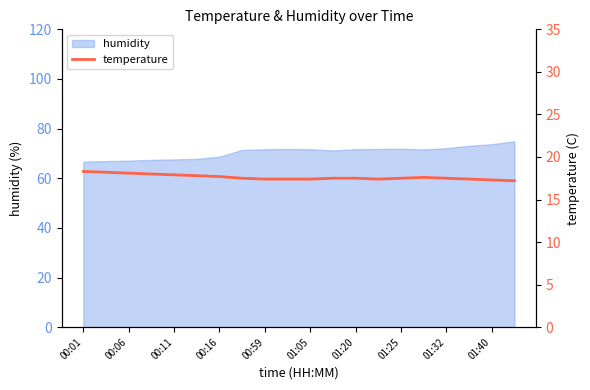

True or false: humidity has a value of 71.7 at 01:20.

True